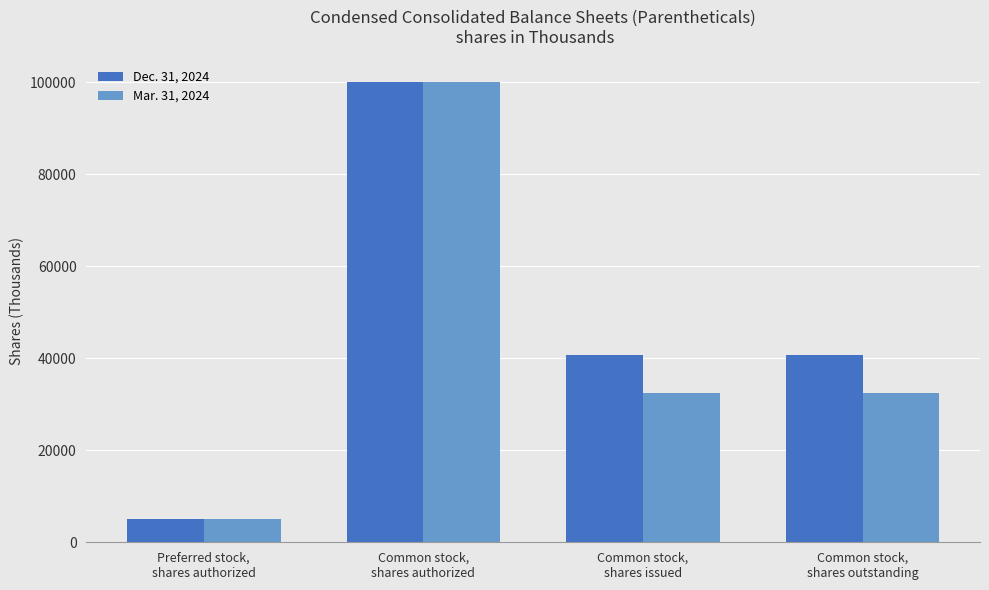

What is the label of the 2nd bar from the right?

Common stock,
shares issued